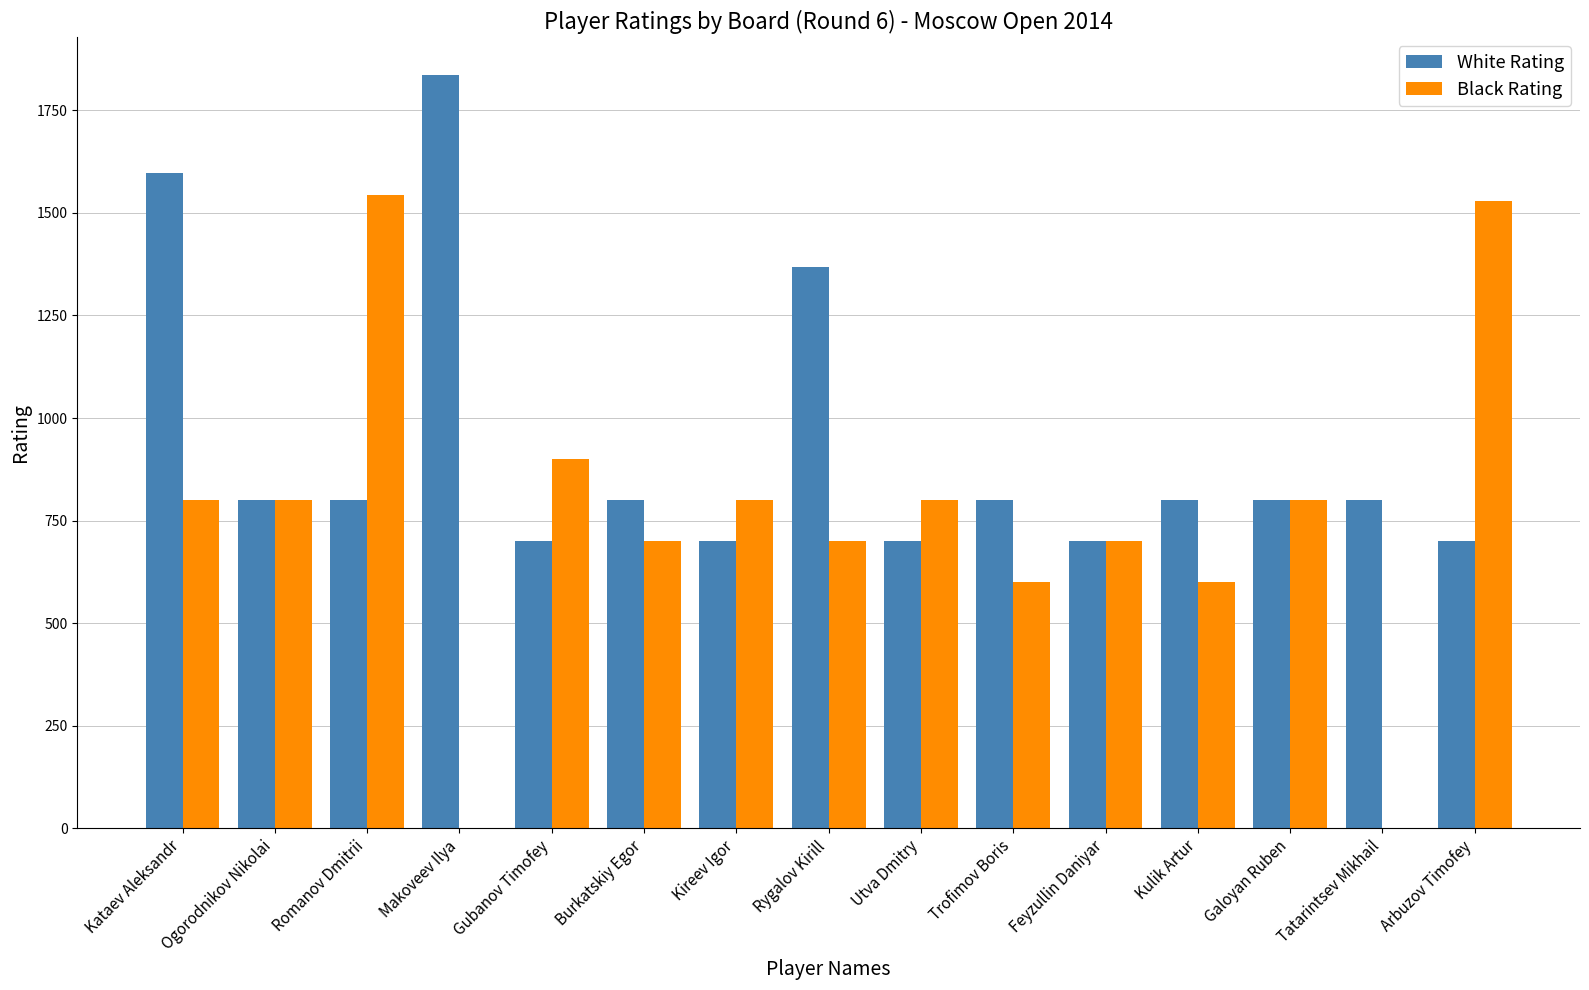

At which label is White Rating closest to 1268?

Rygalov Kirill